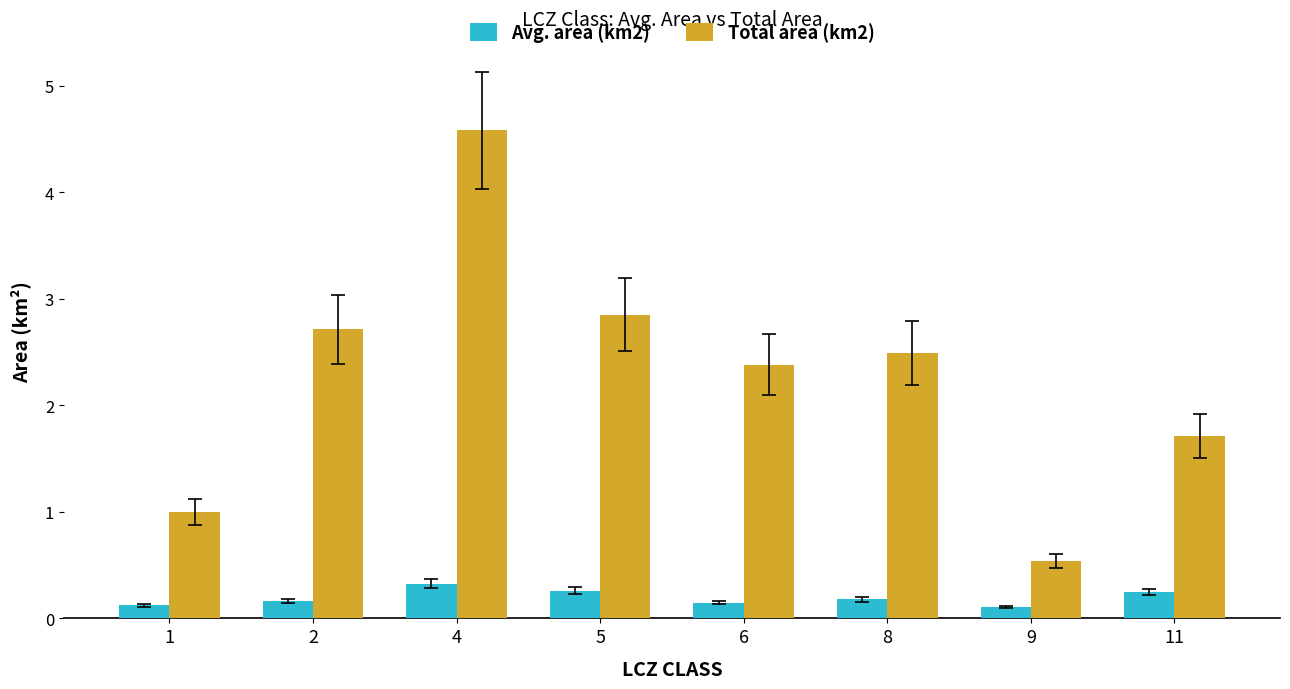

What is the maximum value shown in the chart?

4.6